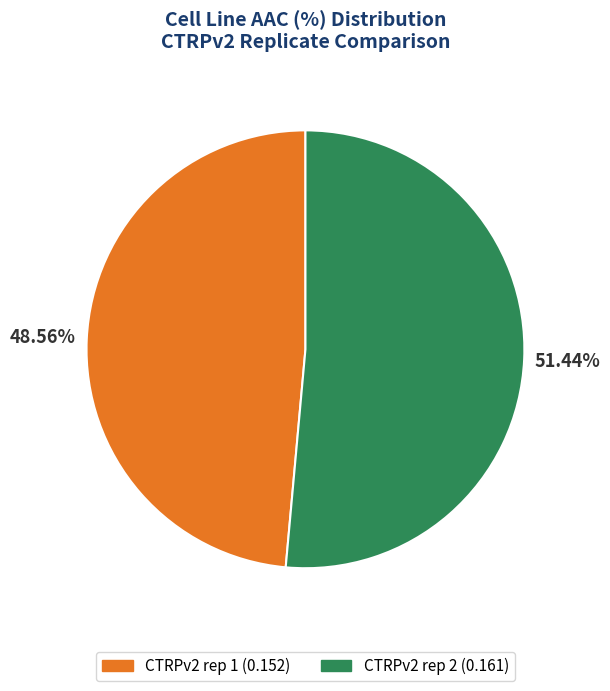

To the nearest percent, what percentage of the pie is CTRPv2 rep 2?

51%